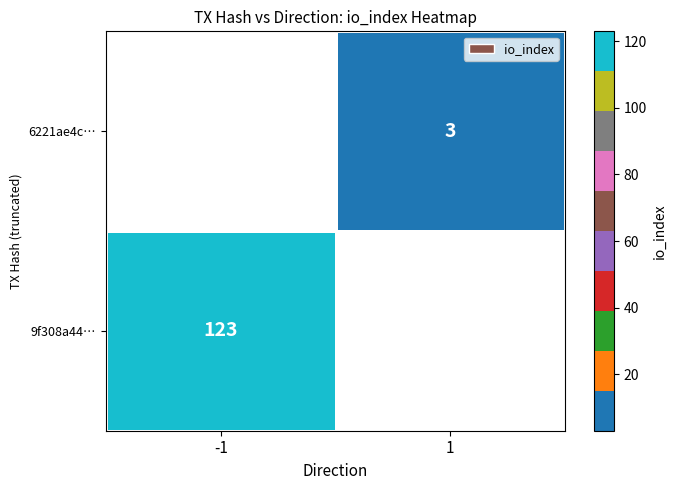

Which category has the highest value across all series?

-1